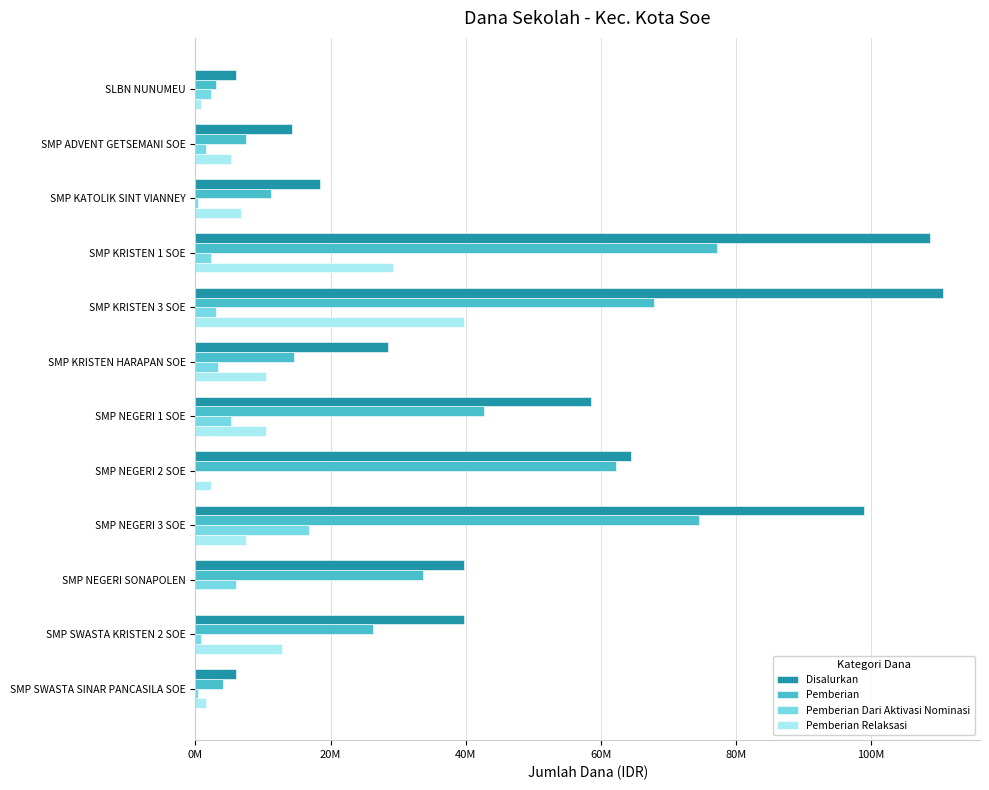

Which series has the largest total across all categories?

Disalurkan